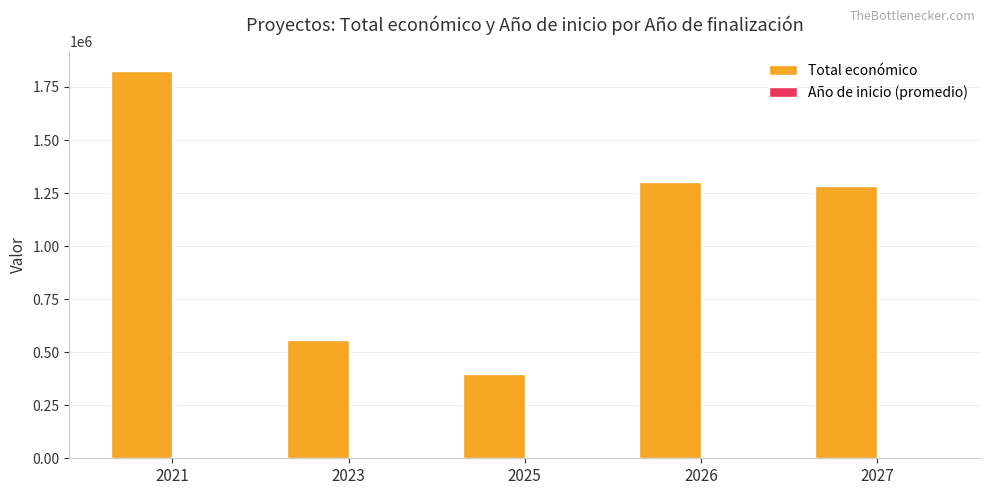

What is the greatest value displayed?

1825993.0